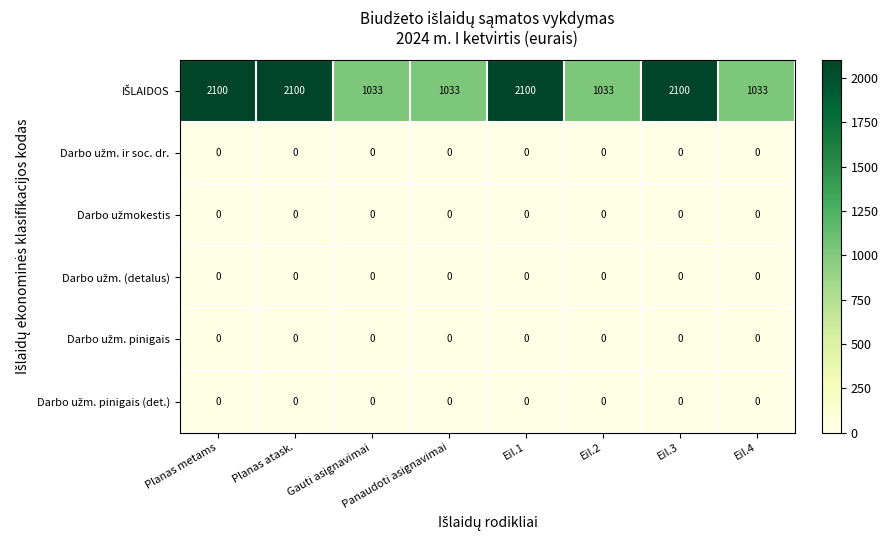

What is the difference between the highest and lowest values at Eil.2?

1033